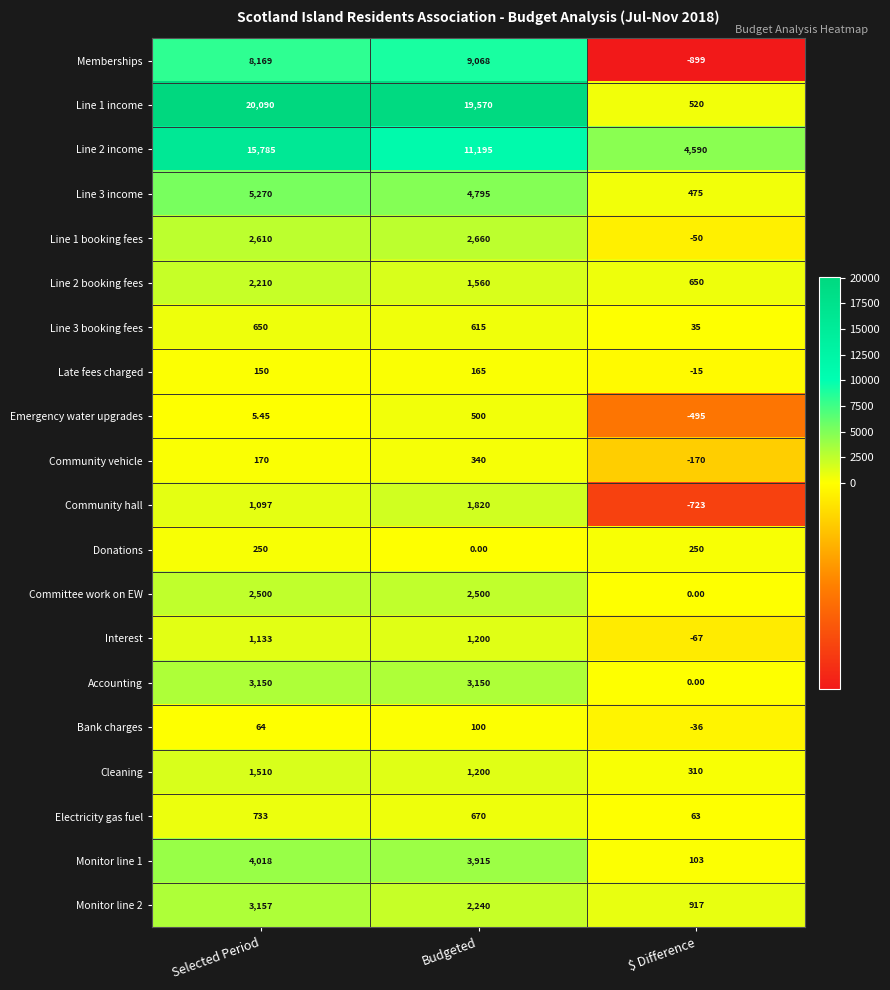

How many values in Bank charges are above zero?

2